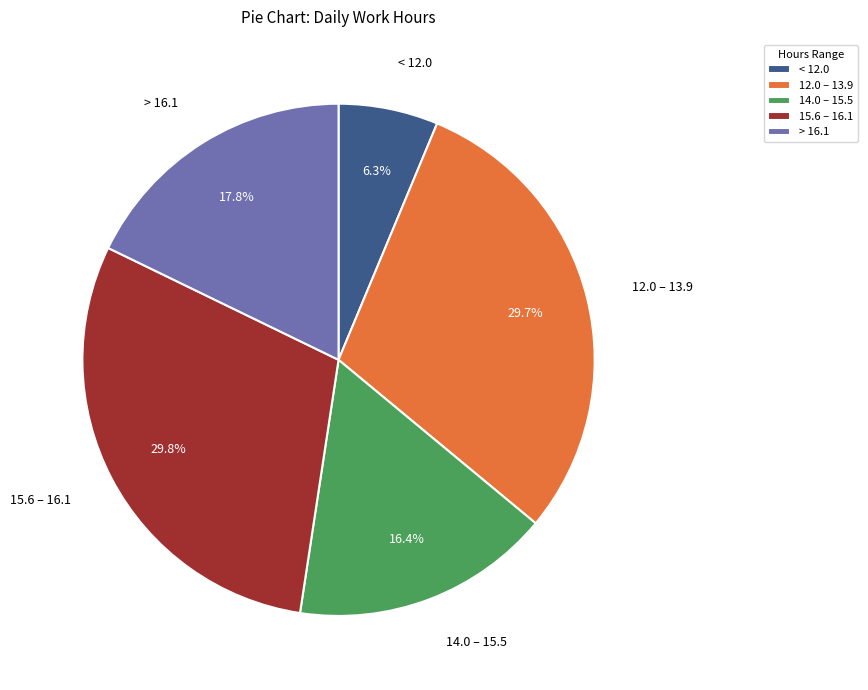

Which category has the smallest portion of the pie?

< 12.0